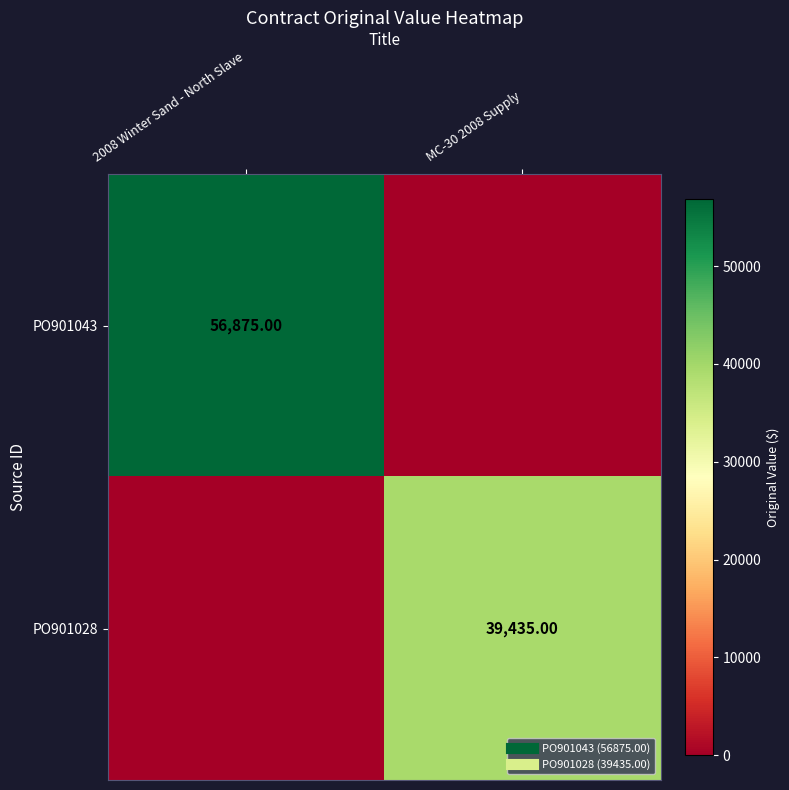

Where is PO901028 nearest to the value 19717?

2008 Winter Sand - North Slave